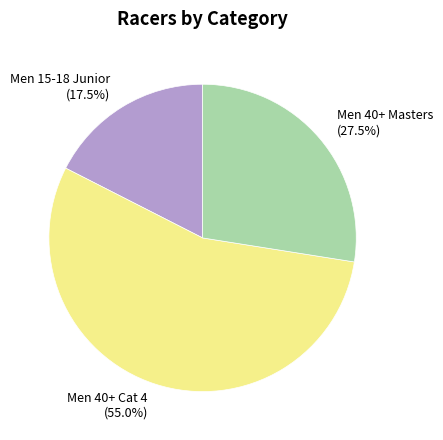

How many segments does this pie chart have?

3